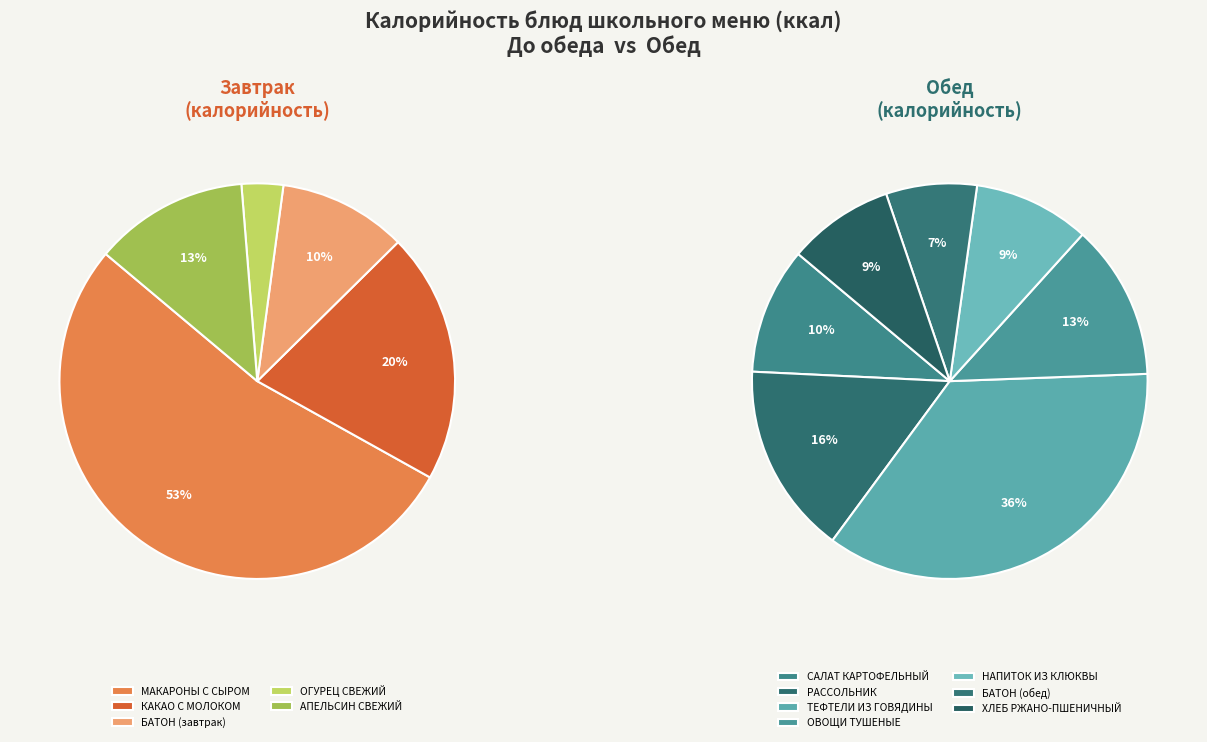

Rank the categories by value from lowest to highest.

ОГУРЕЦ СВЕЖИЙ, БАТОН (завтрак), БАТОН (обед), ХЛЕБ РЖАНО-ПШЕНИЧНЫЙ, АПЕЛЬСИН СВЕЖИЙ, НАПИТОК ИЗ КЛЮКВЫ, САЛАТ КАРТОФЕЛЬНЫЙ, ОВОЩИ ТУШЕНЫЕ, КАКАО С МОЛОКОМ, РАССОЛЬНИК, ТЕФТЕЛИ ИЗ ГОВЯДИНЫ, МАКАРОНЫ С СЫРОМ